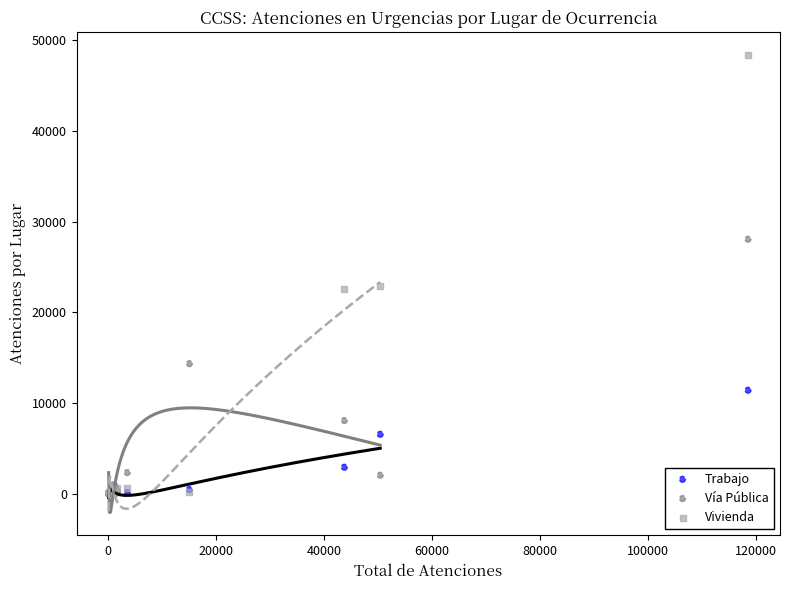

Which series reaches the maximum Y coordinate?

Vivienda